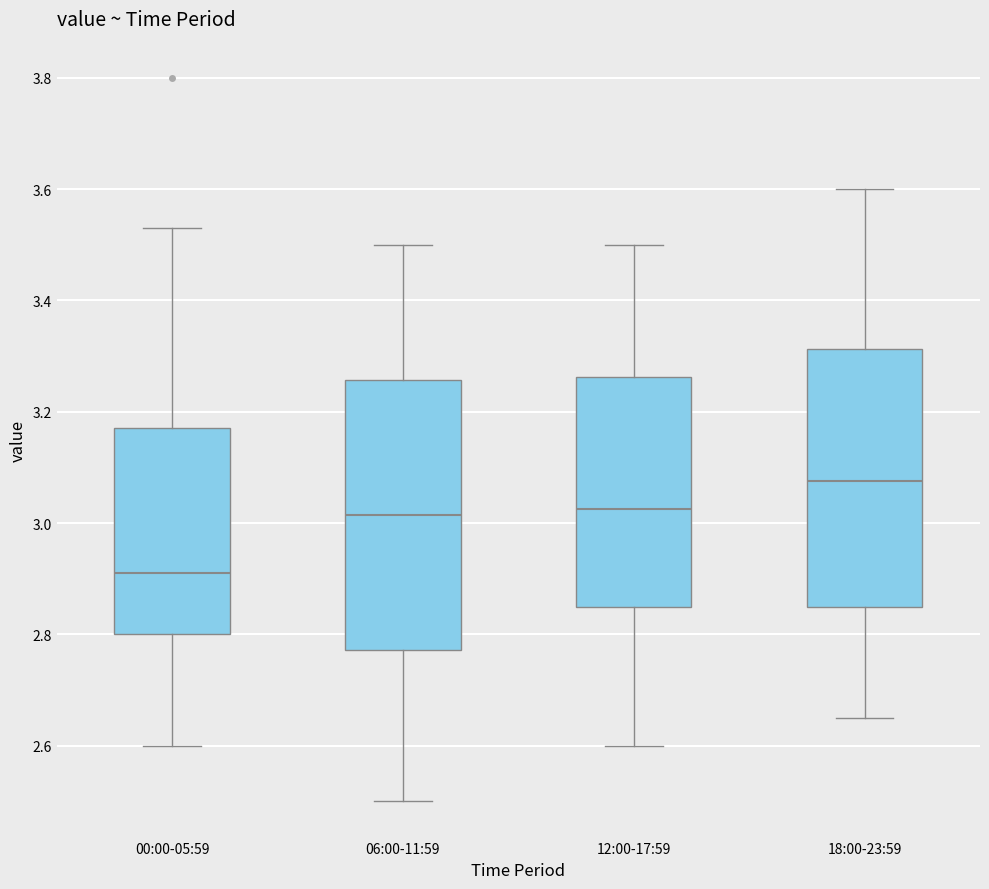

Where does the upper whisker of the box for 18:00-23:59 end on the y-axis? The values are not printed on the chart, so give them approximately, as read against the axis.

3.60